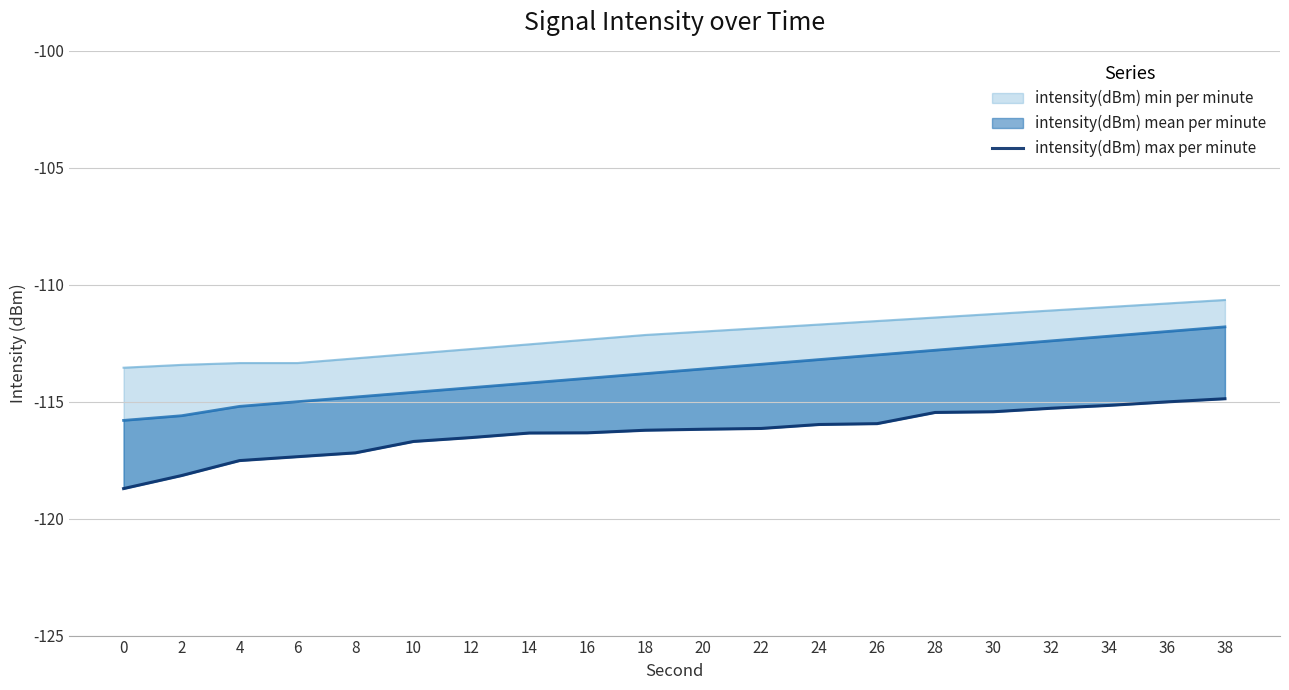

What is the difference between the values at 26 and 28?

0.5